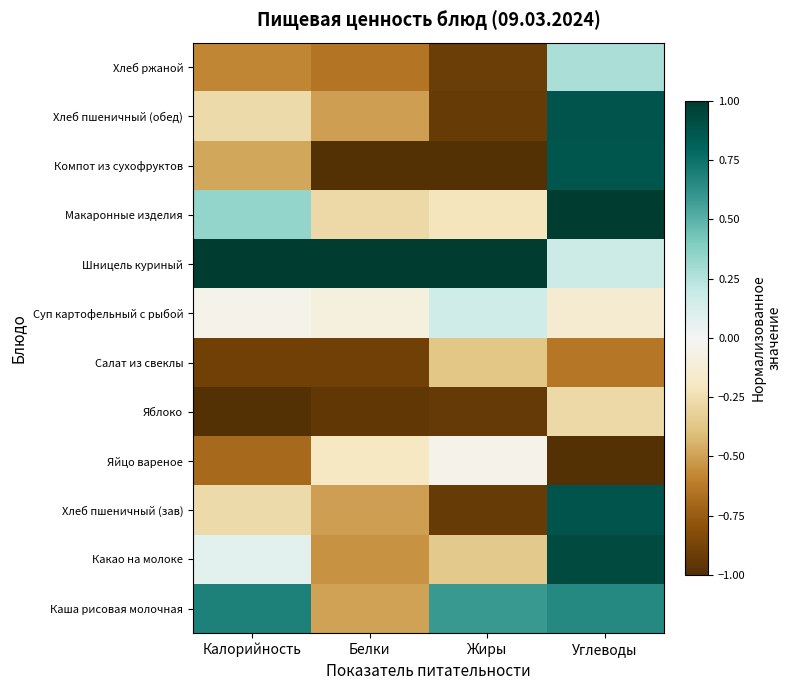

Reading right to left, list all the values displayed in this chart.

Каша рисовая молочная: Углеводы=0.7	Жиры=0.6	Белки=-0.5	Калорийность=0.7
Какао на молоке: Углеводы=0.9	Жиры=-0.4	Белки=-0.5	Калорийность=0.1
Хлеб пшеничный (зав): Углеводы=0.9	Жиры=-0.9	Белки=-0.5	Калорийность=-0.3
Яйцо вареное: Углеводы=-1.0	Жиры=-0.0	Белки=-0.2	Калорийность=-0.7
Яблоко: Углеводы=-0.3	Жиры=-0.9	Белки=-1.0	Калорийность=-1.0
Салат из свеклы: Углеводы=-0.6	Жиры=-0.4	Белки=-0.9	Калорийность=-0.9
Суп картофельный с рыбой: Углеводы=-0.1	Жиры=0.2	Белки=-0.1	Калорийность=-0.0
Шницель куриный: Углеводы=0.2	Жиры=1.0	Белки=1.0	Калорийность=1.0
Макаронные изделия: Углеводы=1.0	Жиры=-0.2	Белки=-0.3	Калорийность=0.3
Компот из сухофруктов: Углеводы=0.9	Жиры=-1.0	Белки=-1.0	Калорийность=-0.5
Хлеб пшеничный (обед): Углеводы=0.9	Жиры=-0.9	Белки=-0.5	Калорийность=-0.3
Хлеб ржаной: Углеводы=0.3	Жиры=-0.9	Белки=-0.6	Калорийность=-0.6